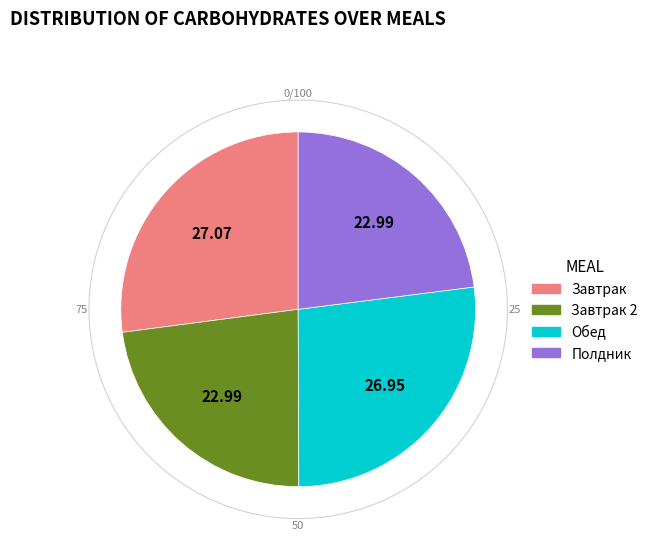

Is there a majority slice in this chart?

No